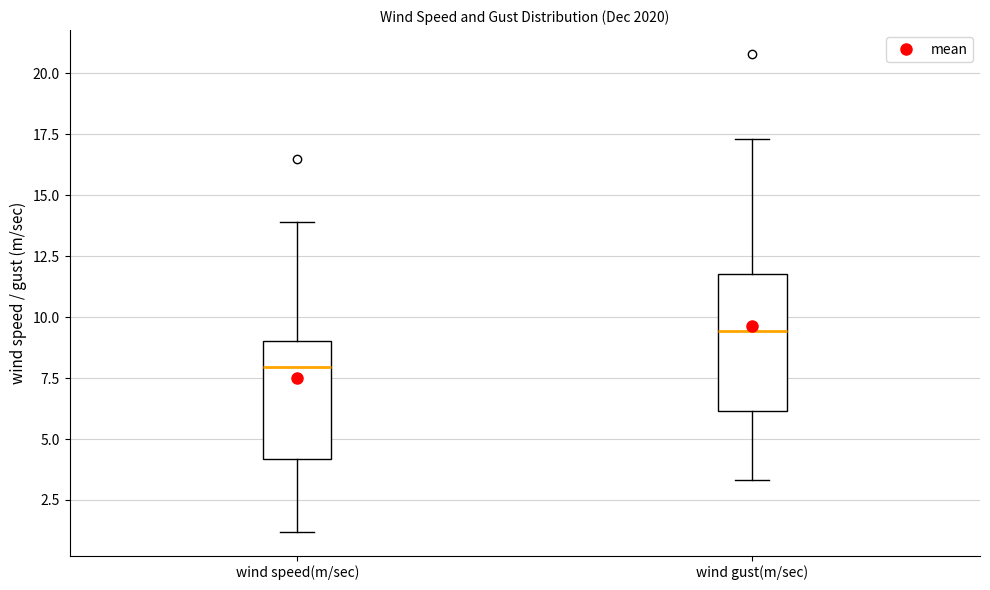

Where does the upper whisker of the box for wind speed(m/sec) end on the y-axis? The values are not printed on the chart, so give them approximately, as read against the axis.

14.0